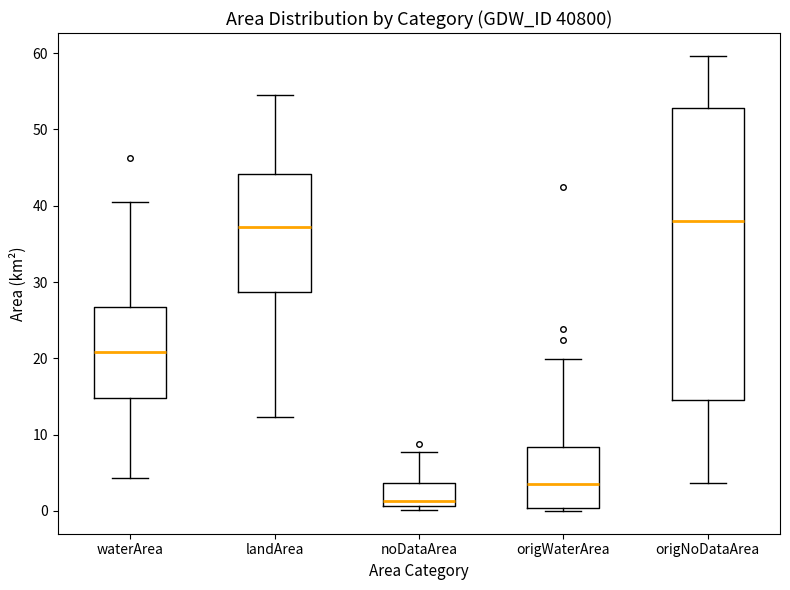

Reading left to right, read every box against the y-axis: the position of its median line, the range the box covers, and the ends of its whiskers. The values are not printed on the chart, so give them approximately, as read against the axis.

waterArea: median 21, box 15 to 27, whiskers 4 to 40
landArea: median 37, box 29 to 44, whiskers 12 to 54
noDataArea: median 1 (just above the box's lower edge), box 1 to 4, whiskers 0 to 8
origWaterArea: median 4, box 0 to 8, whiskers 0 (just below the box's lower edge) to 20
origNoDataArea: median 38, box 15 to 53, whiskers 4 to 60